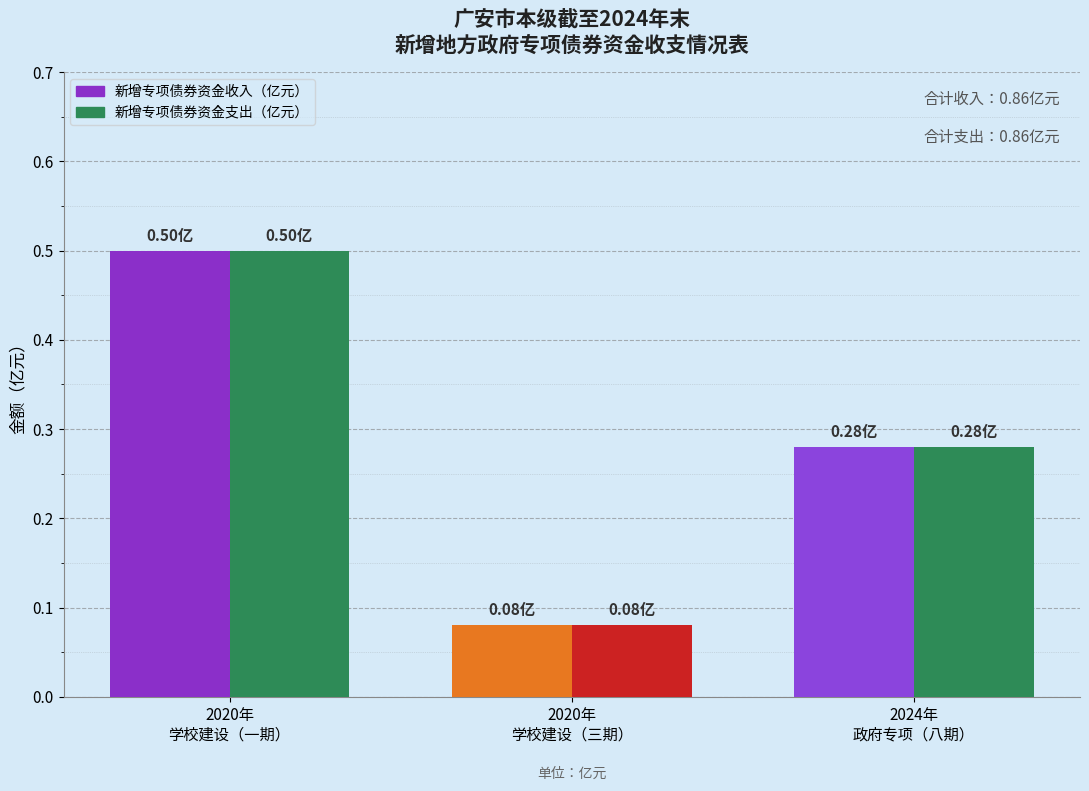

What is the average value of the 新增专项债券资金收入（亿元） series?

0.3